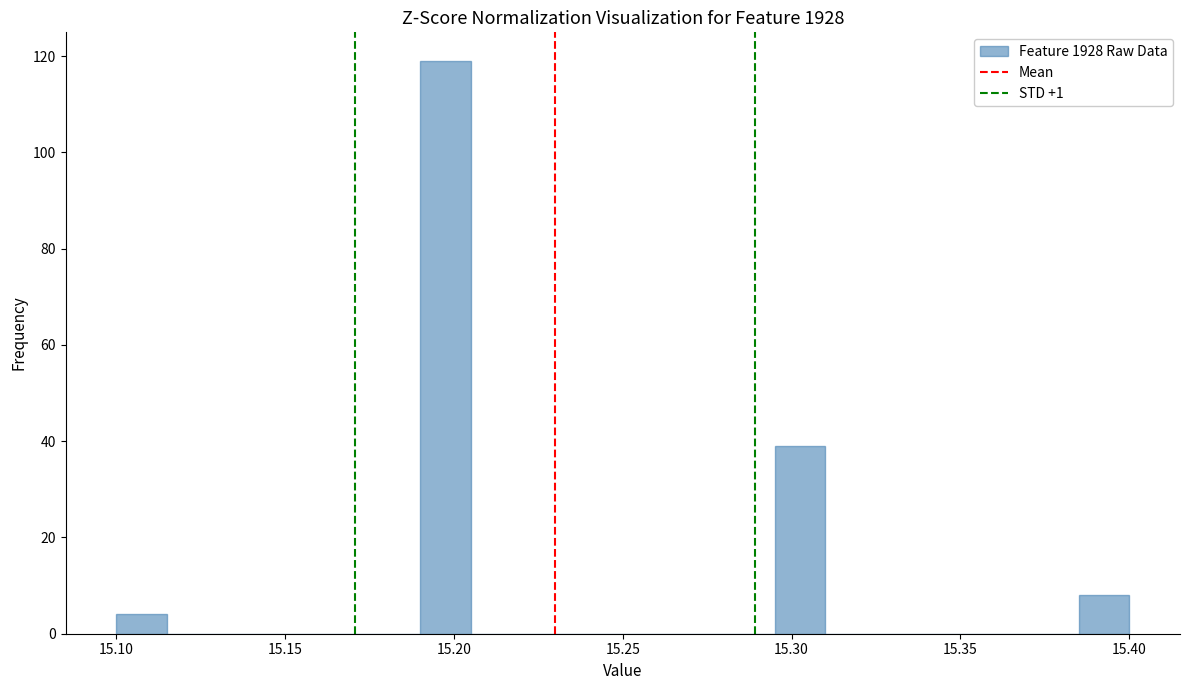

Around what value on the x-axis is the tallest bar? Give the approximate position of its centre, as read against the axis.

15.200